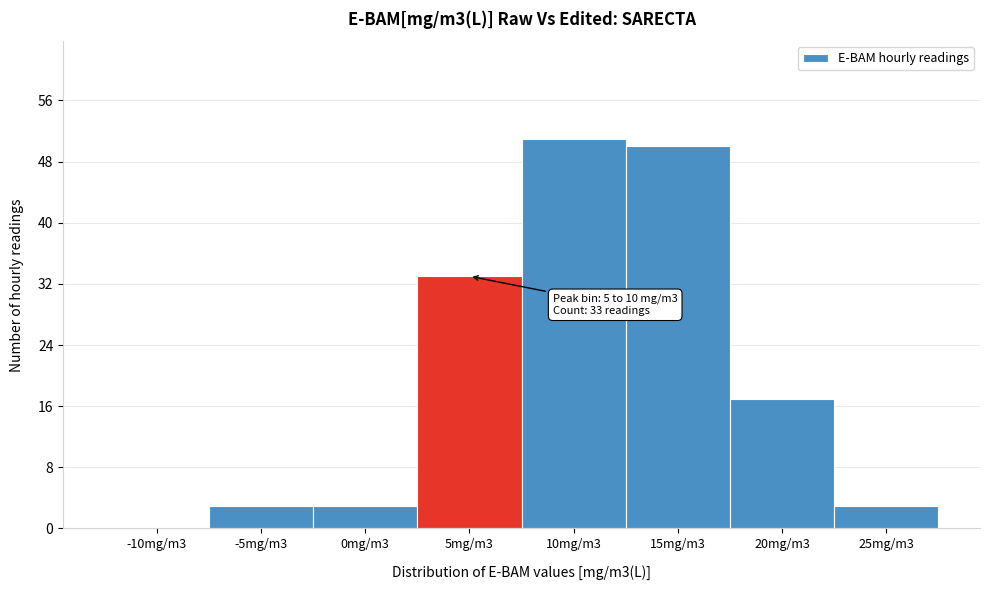

Reading left to right, transcribe all the data shown in this chart.

-10mg/m3=0	-5mg/m3=3	0mg/m3=3	5mg/m3=33	10mg/m3=51	15mg/m3=50	20mg/m3=17	25mg/m3=3